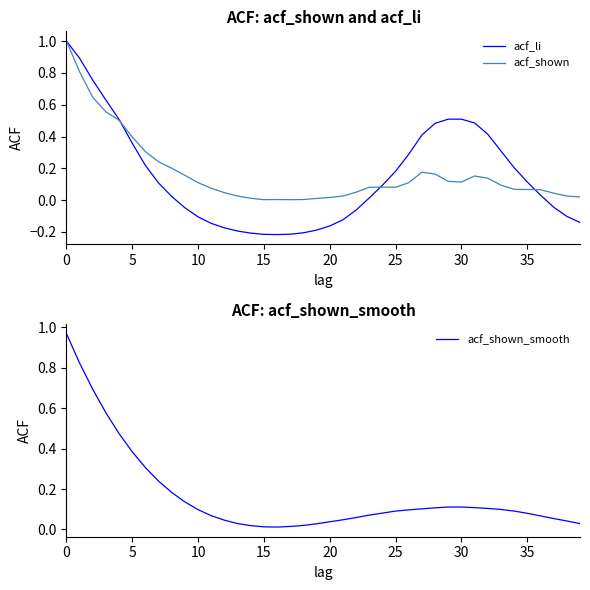

Rank the series by their maximum value, from lowest to highest.

acf_shown_smooth, acf_li, acf_shown